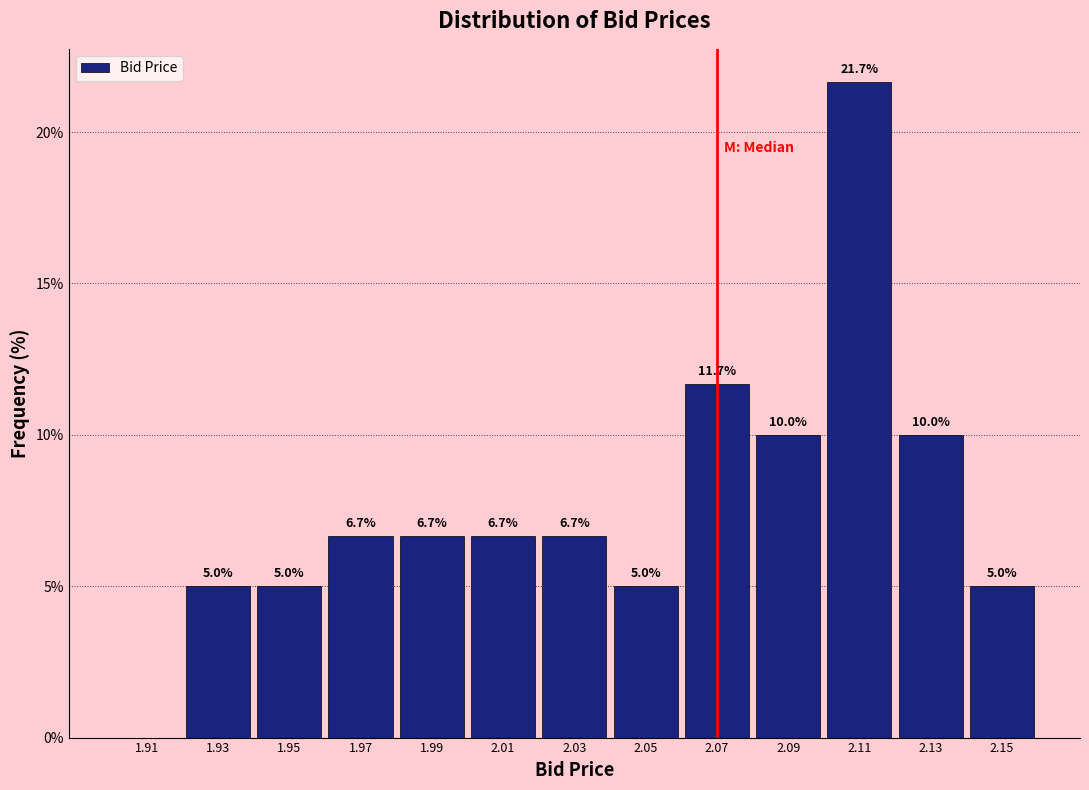

Over which range of the x-axis is the bar tallest?

2.10 to 2.12